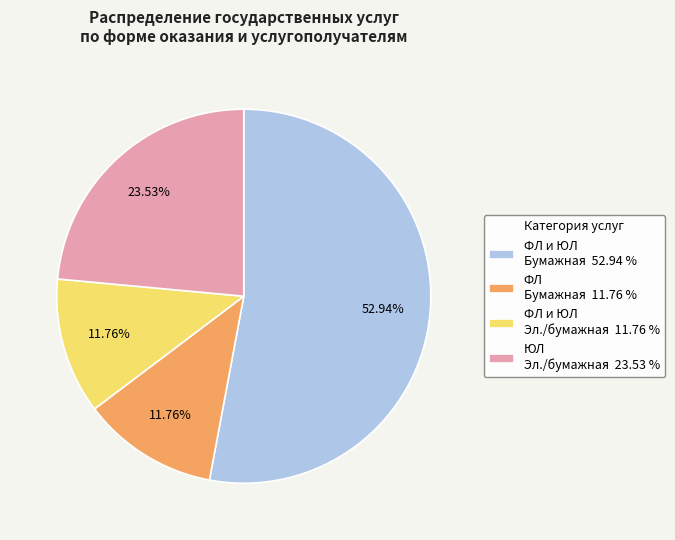

How many segments does this pie chart have?

4